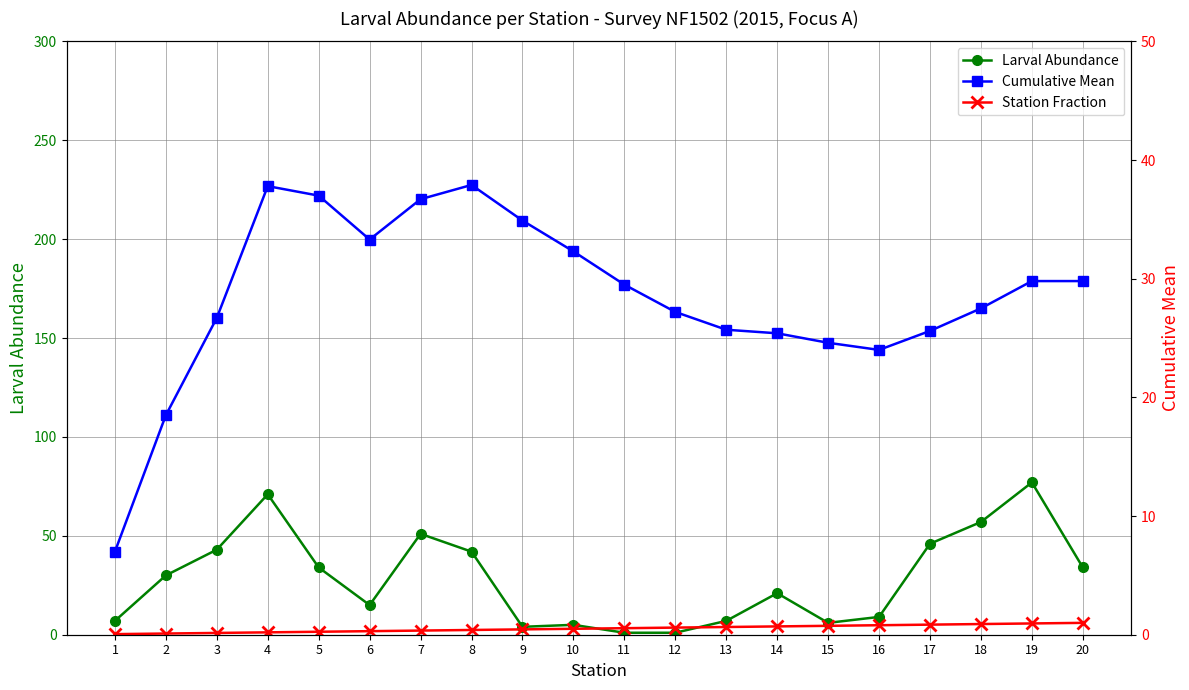

True or false: Cumulative Mean has more than 1 points higher than both neighbors.

True